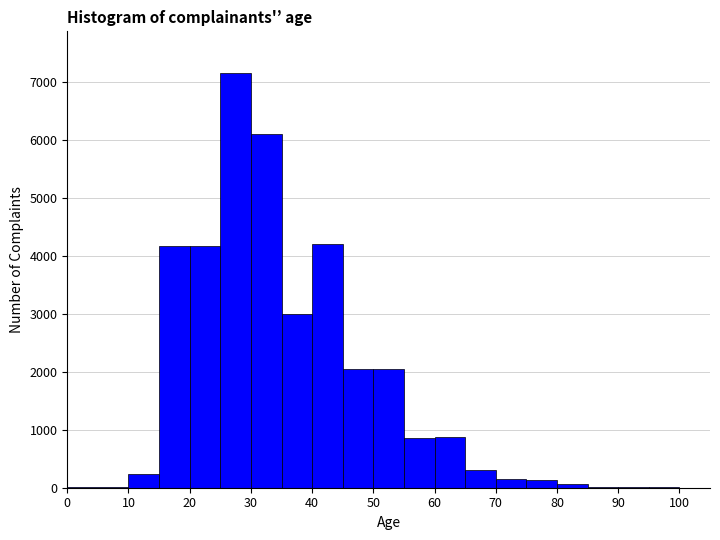

Reading left to right, list every bar in this chart as the range it spans on the x-axis followed by its height. The values are not printed on the chart, so give them approximately, as read against the axis.

0 to 10: under 100
10 to 15: 200
15 to 20: 4200
20 to 25: 4200
25 to 30: 7200
30 to 35: 6100
35 to 40: 3000
40 to 45: 4200
45 to 50: 2100
50 to 55: 2100
55 to 60: 900
60 to 65: 900
65 to 70: 300
70 to 75: 200
75 to 80: 100
80 to 85: under 100
85 to 90: under 100
90 to 95: under 100
95 to 100: under 100